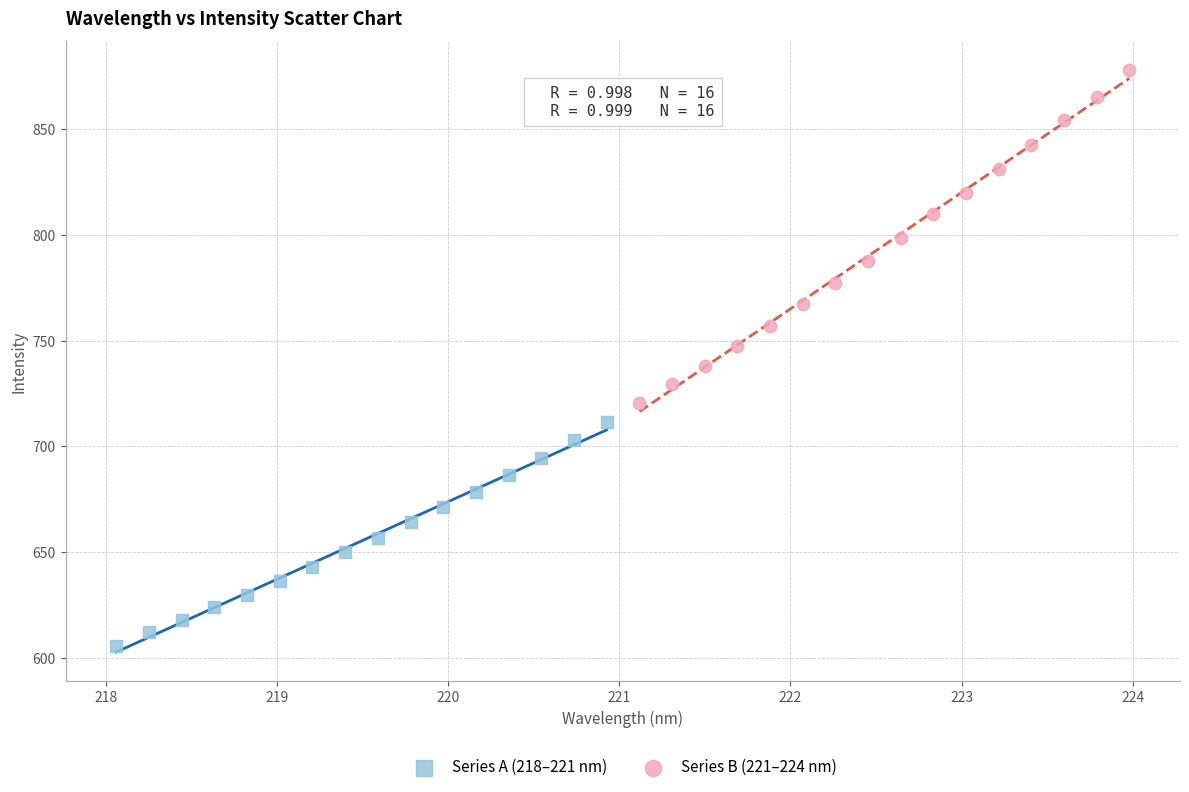

Which series contains the lowest Y value?

Series A (218–221 nm)